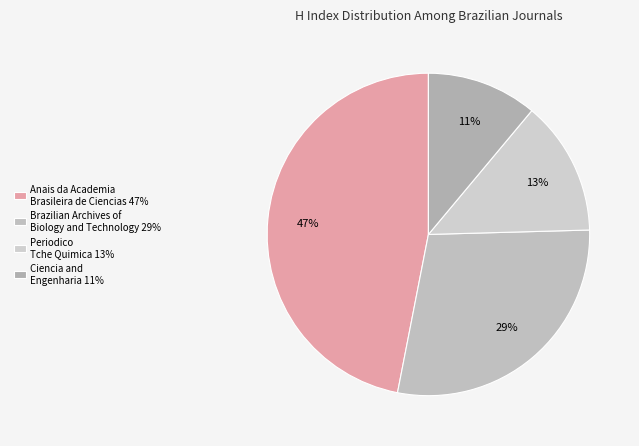

To the nearest percent, what portion does Periodico Tche Quimica represent?

13%